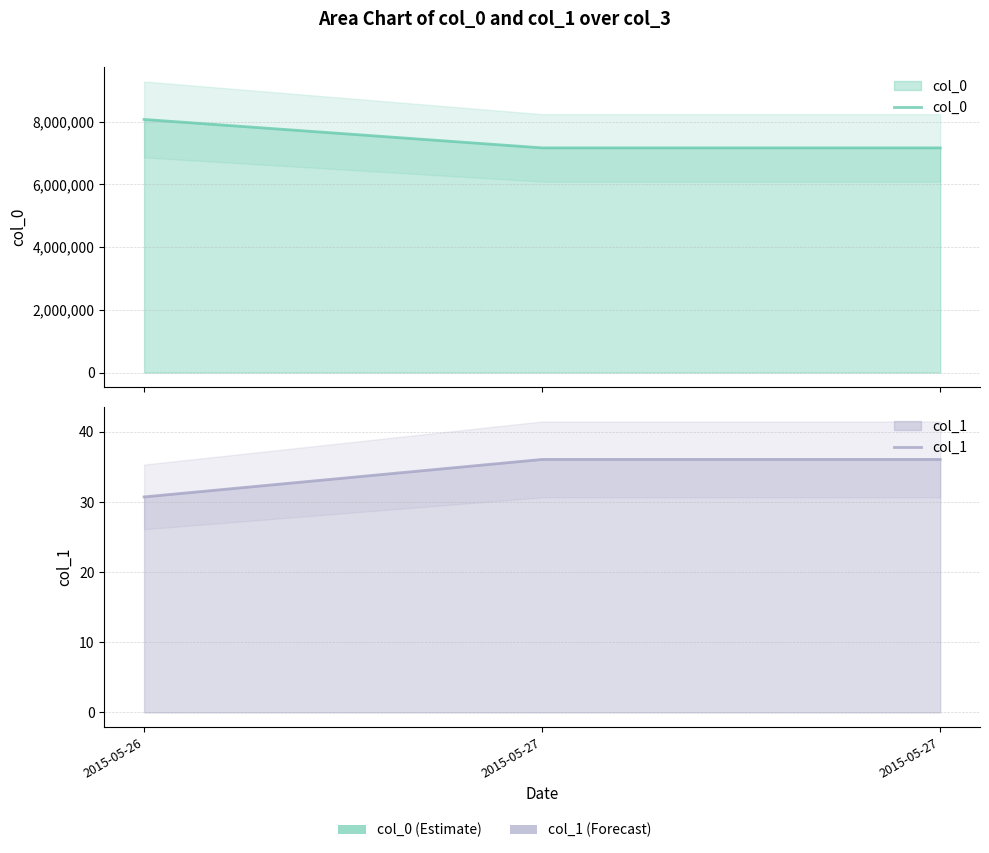

Count the col_0 values in the range 7160500 to 8066200.

3